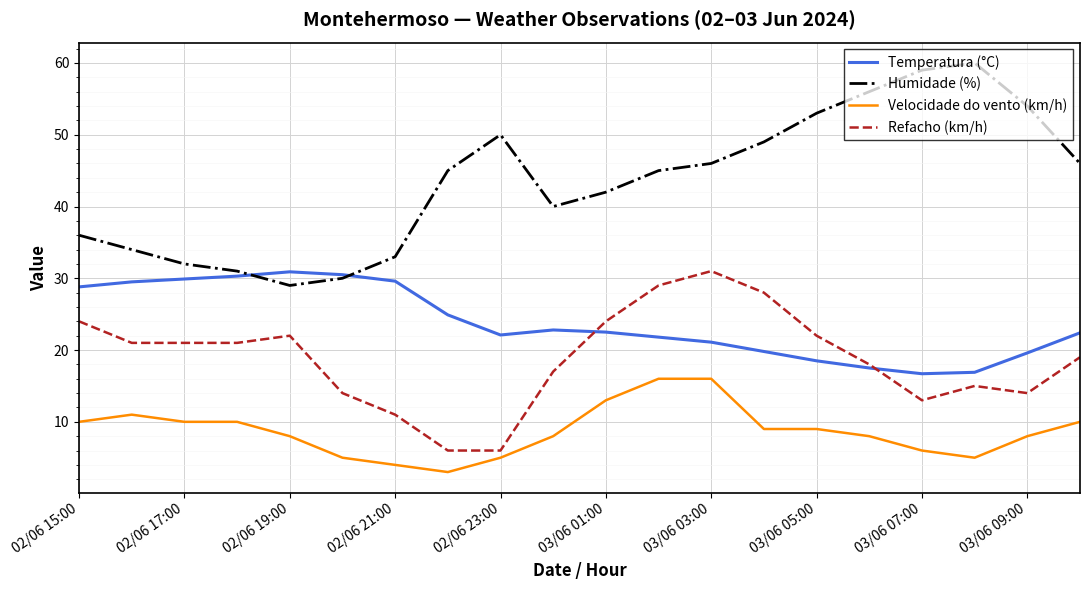

Which series has the largest total across all categories?

Humidade (%)